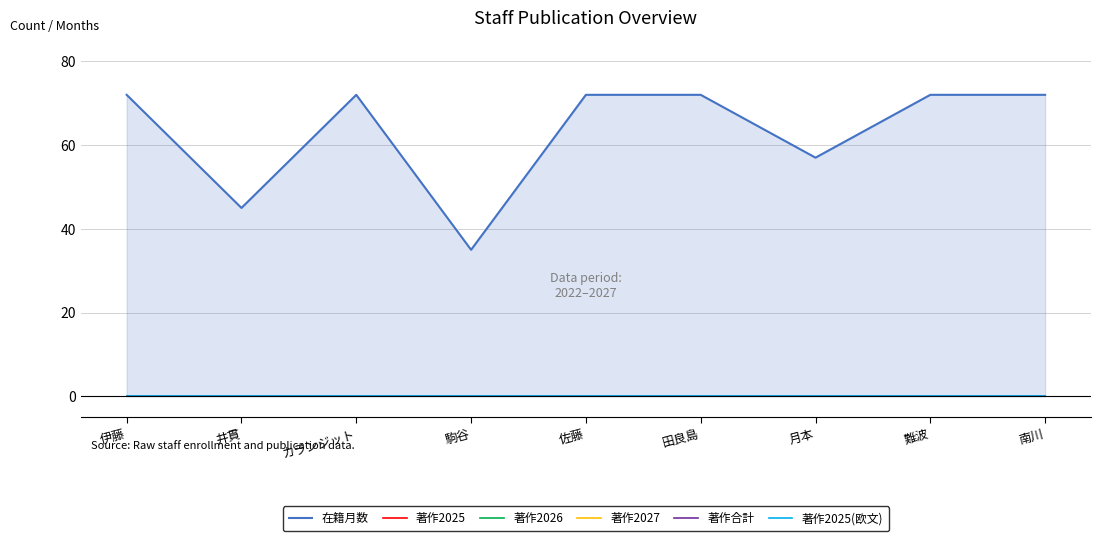

True or false: 在籍月数 and 著作2025 cross at least once.

False